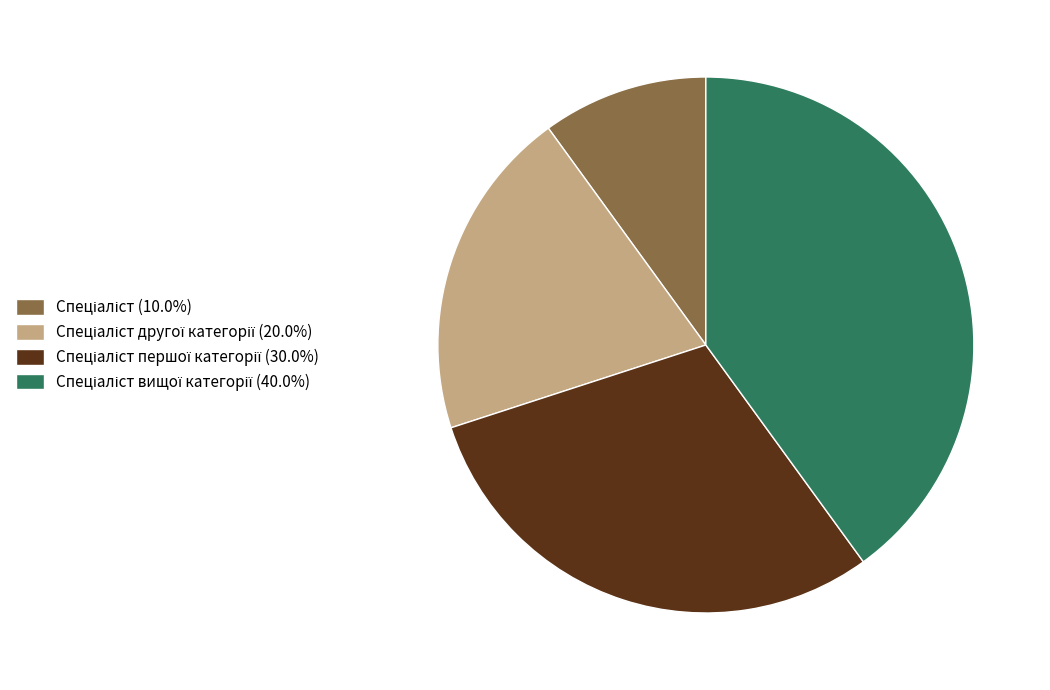

Is there a majority slice in this chart?

No